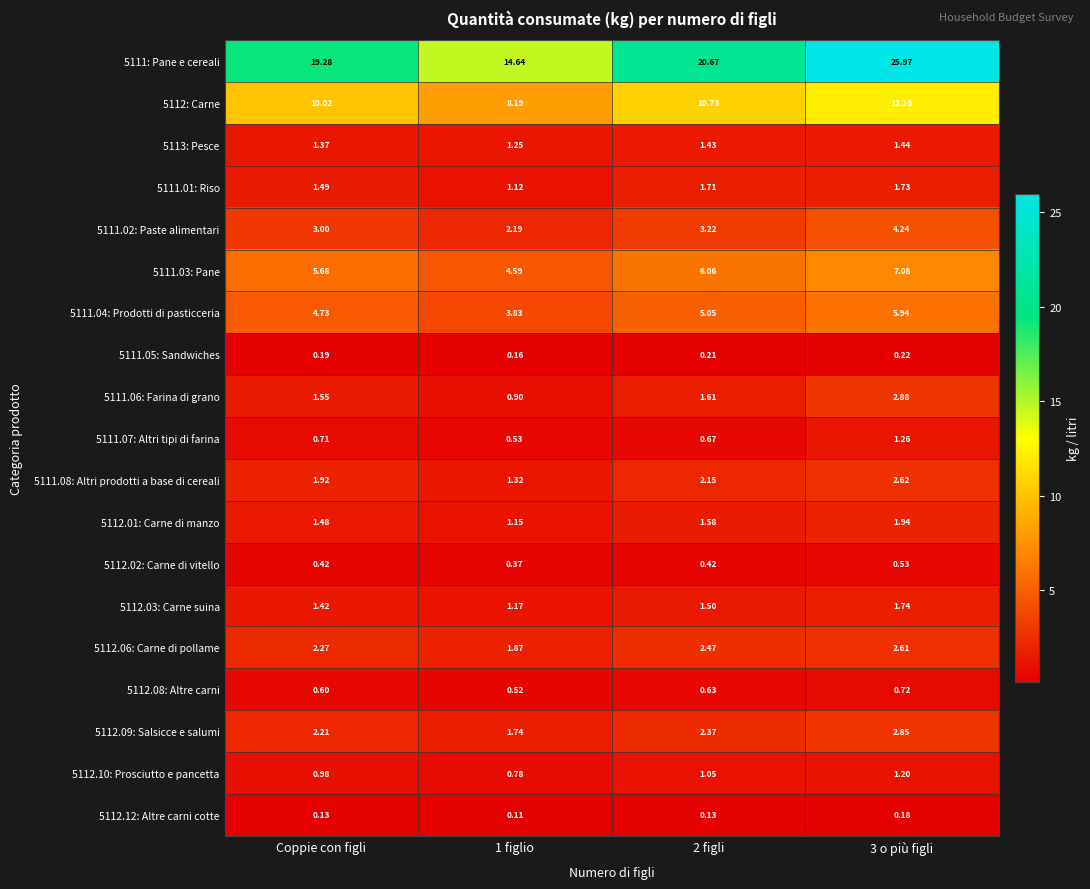

At which category is the sum across all series the highest?

3 o più figli